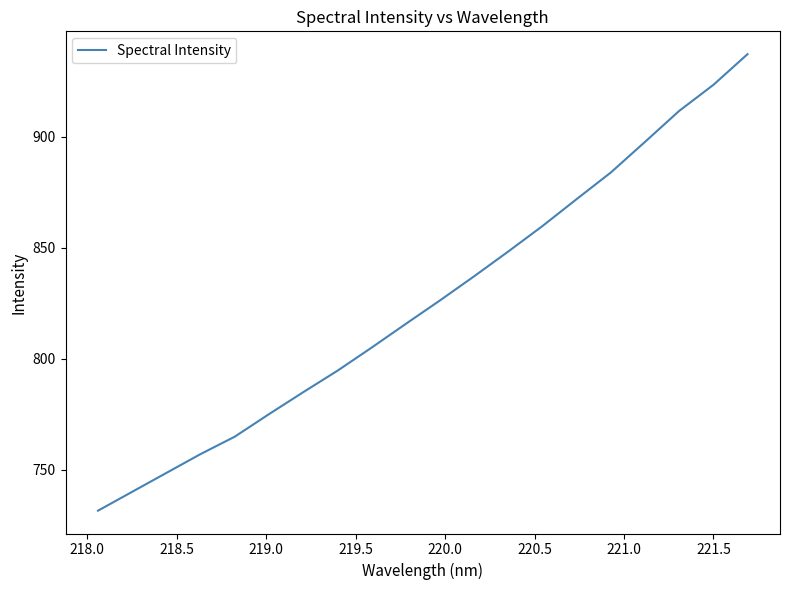

What is the difference between the maximum and minimum values?

205.4